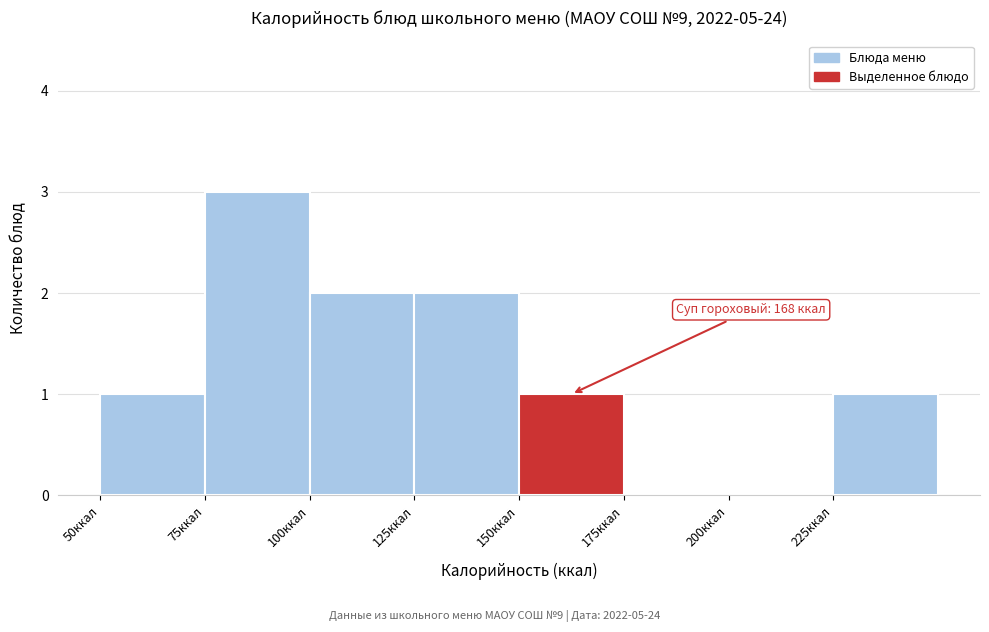

Over which range of the x-axis is the bar tallest?

75 to 100